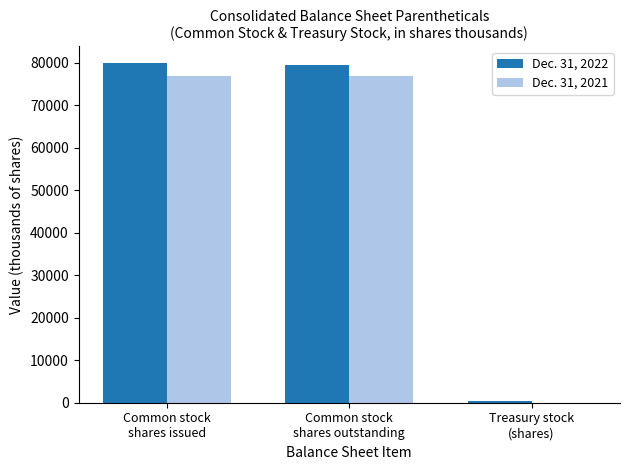

What is the greatest value displayed?

79904